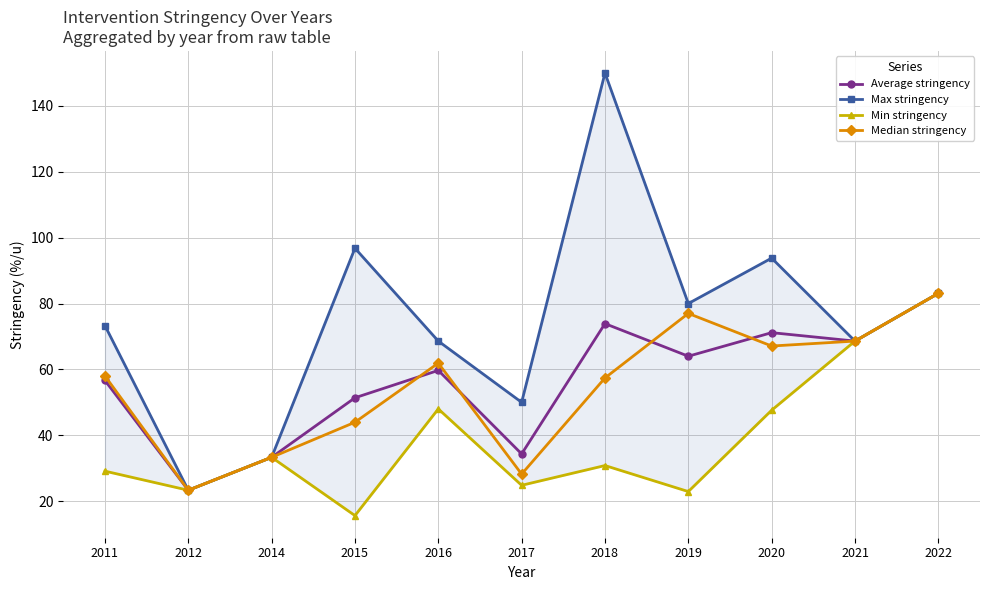

What is the difference between the maximum and second lowest values in the Median stringency series?

54.9